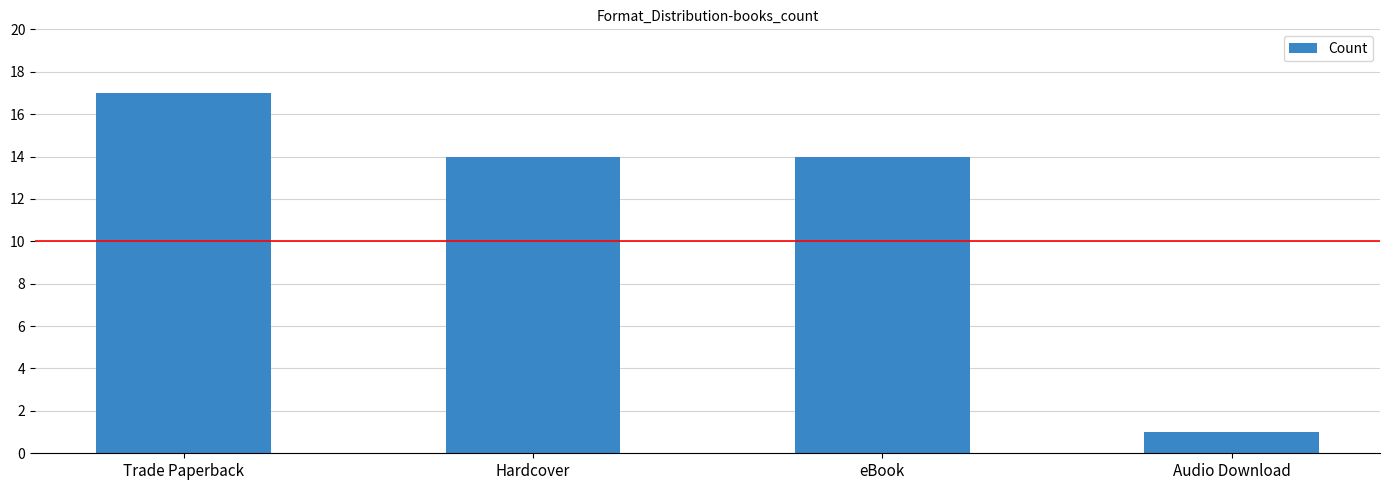

What is the difference between the maximum and minimum values?

16